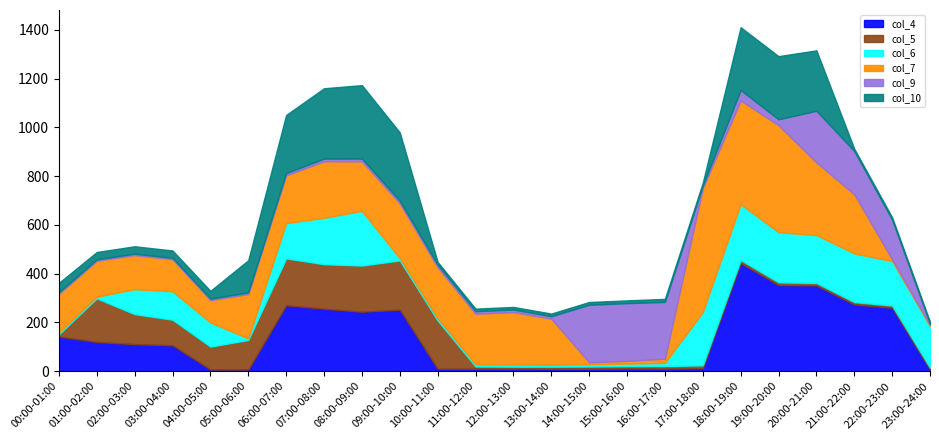

Count the number of categories in the chart.

24